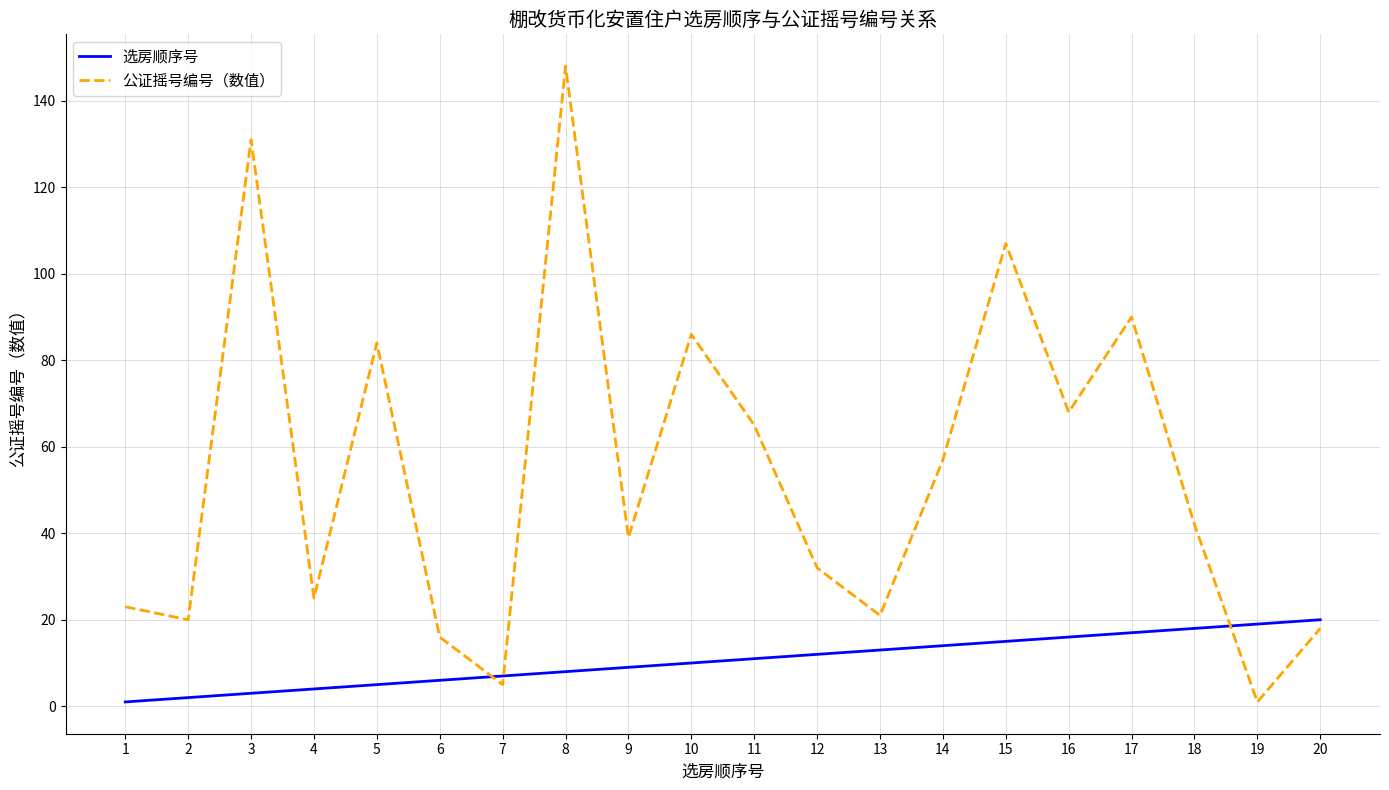

What is the greatest value displayed?

148